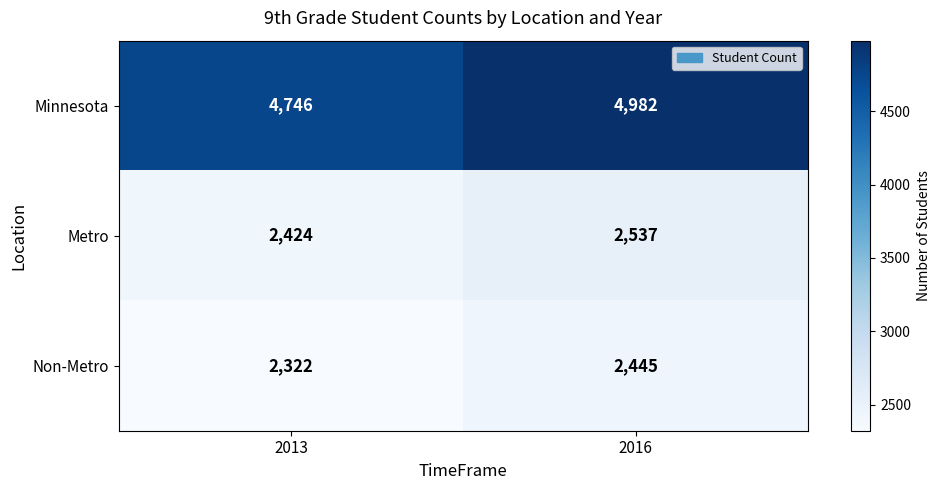

Is it true that Metro equals 2424 at 2013?

True